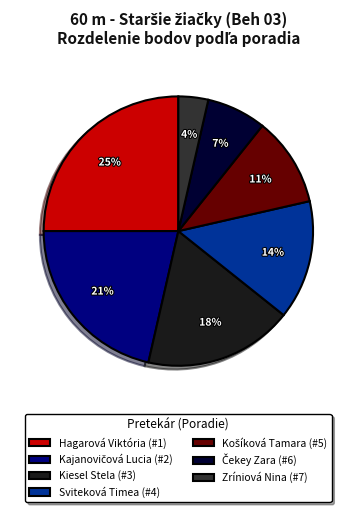

To the nearest percent, what is the difference between the largest and smallest slice percentages?

21%